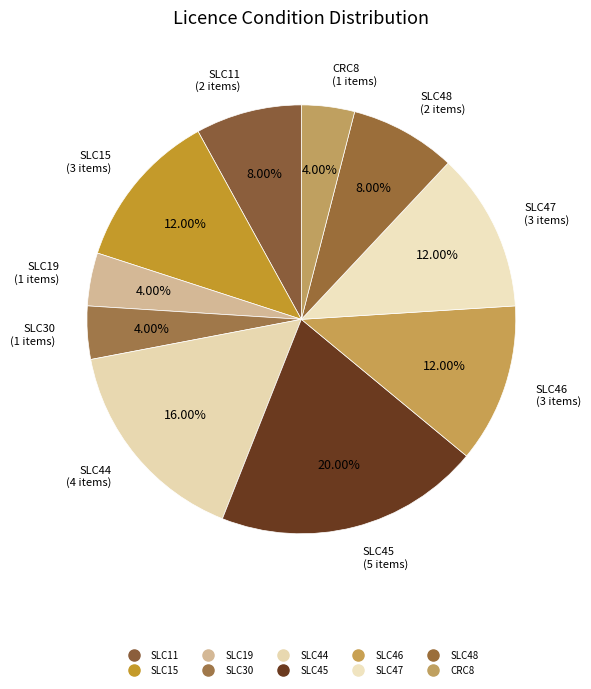

What is the smallest slice in the pie chart?

SLC19